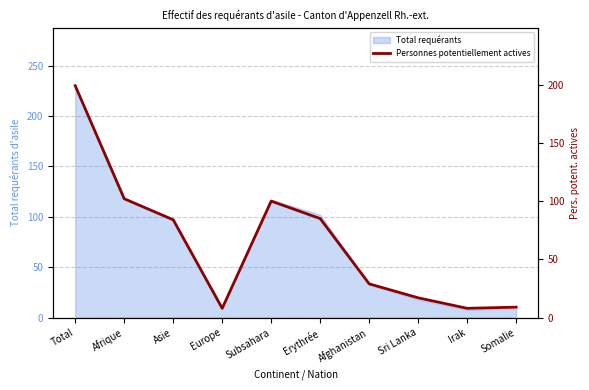

What is the minimum value shown in the chart?

8